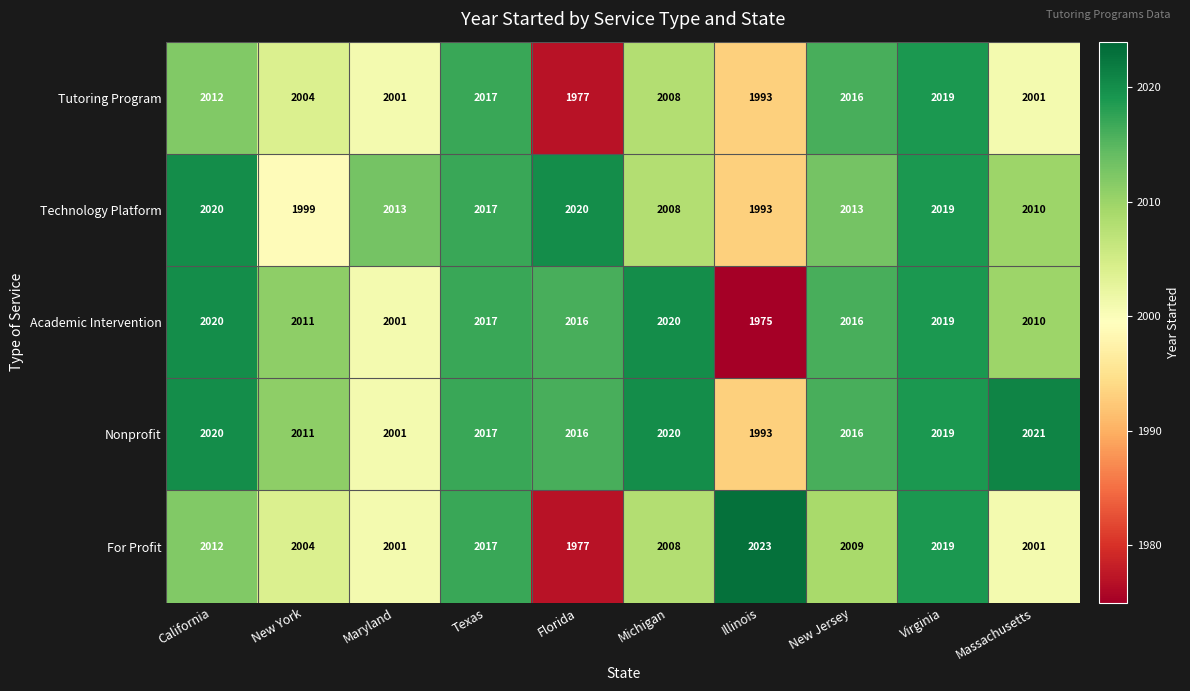

Which series has the largest range (max minus min)?

For Profit